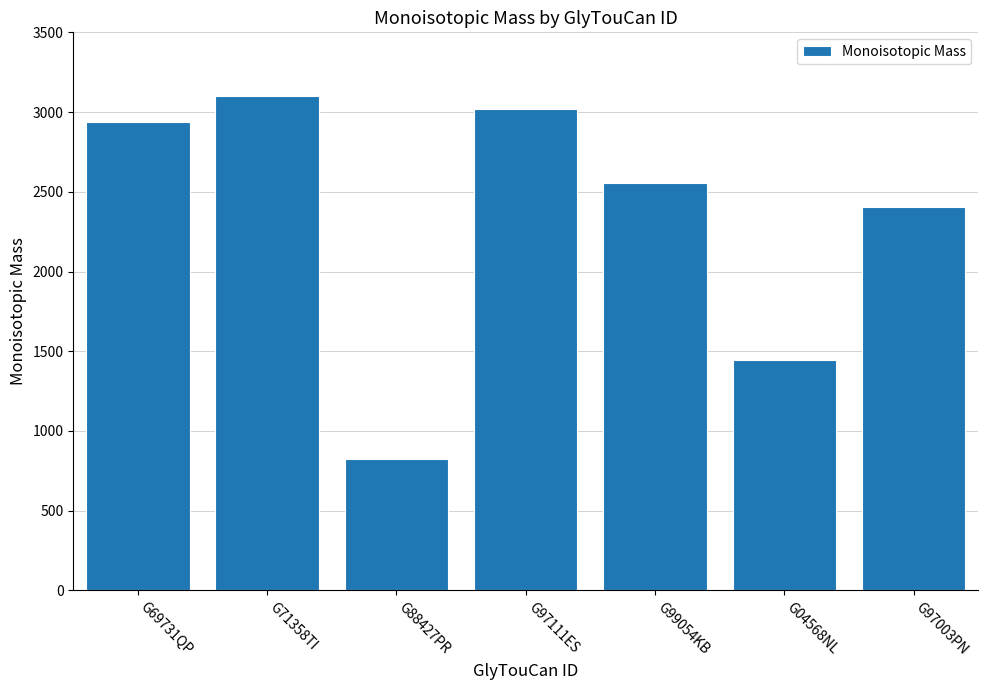

Does the chart contain stacked bars?

No